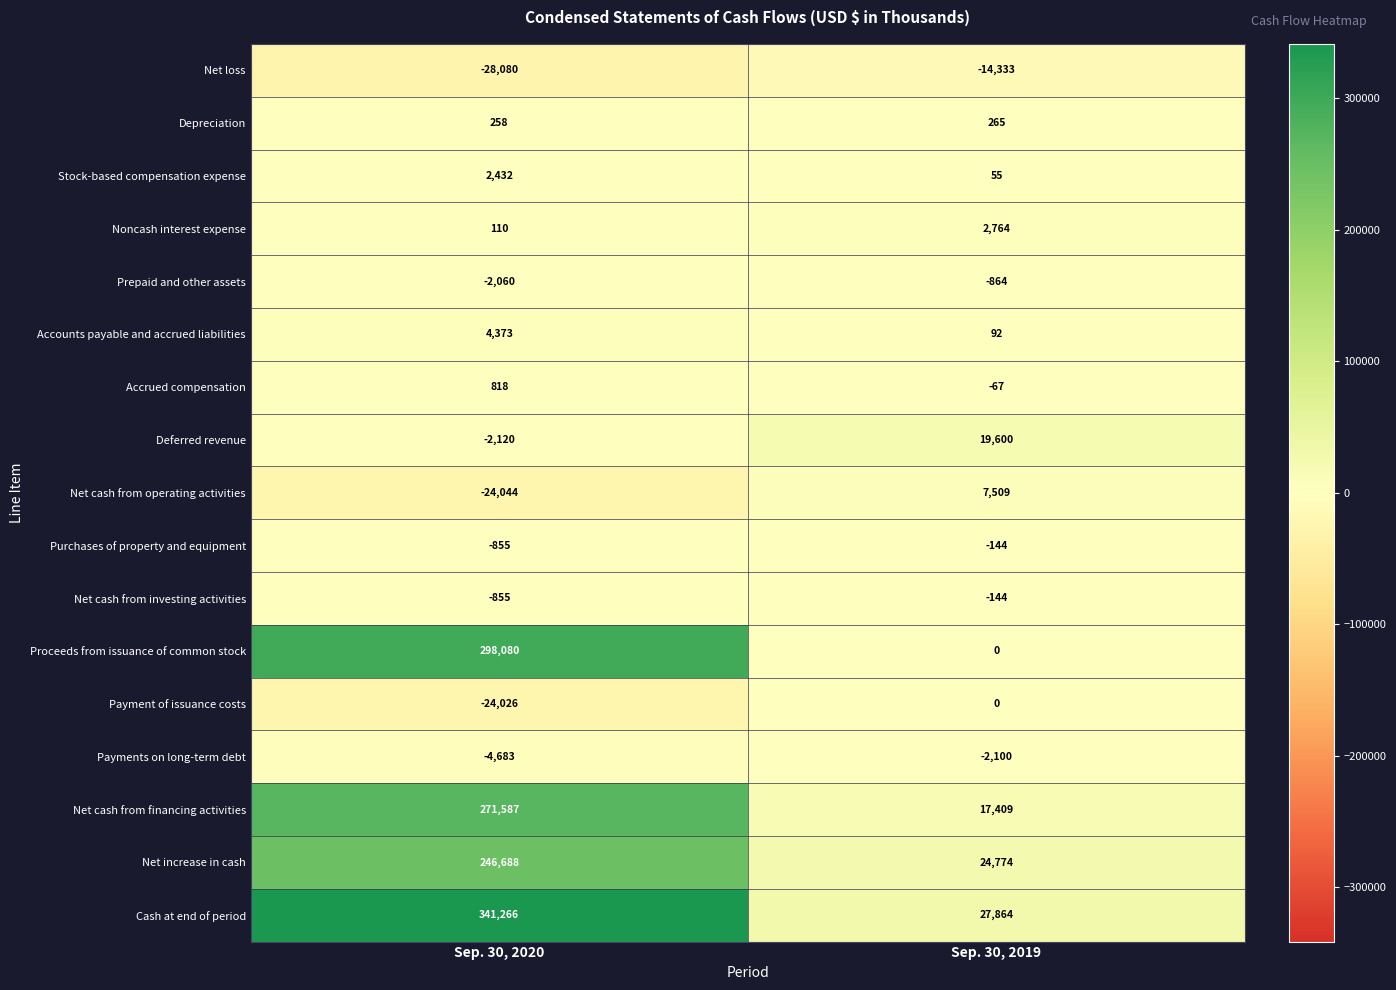

What is the difference between the maximum and minimum values in the Stock-based compensation expense series?

2377